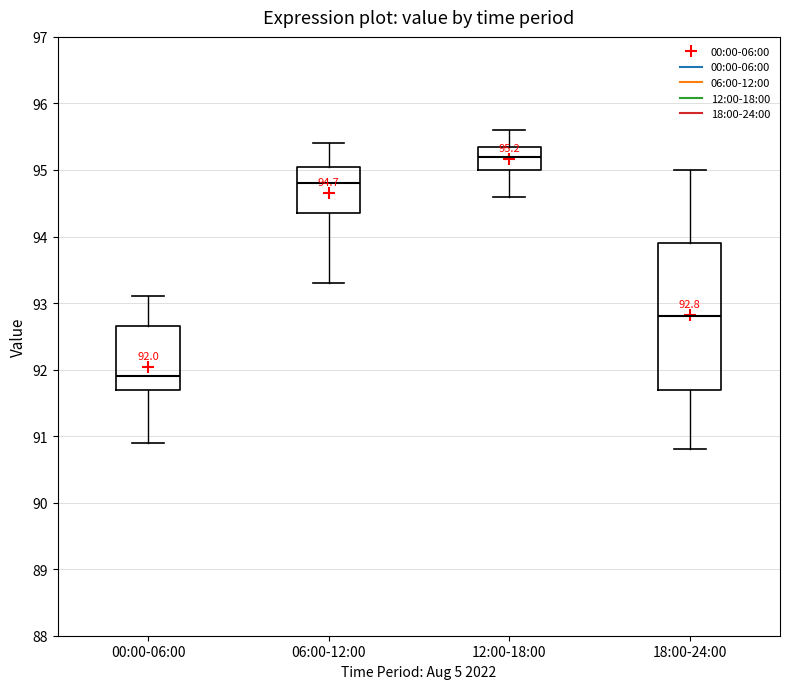

Which box's median line is the lowest?

00:00-06:00